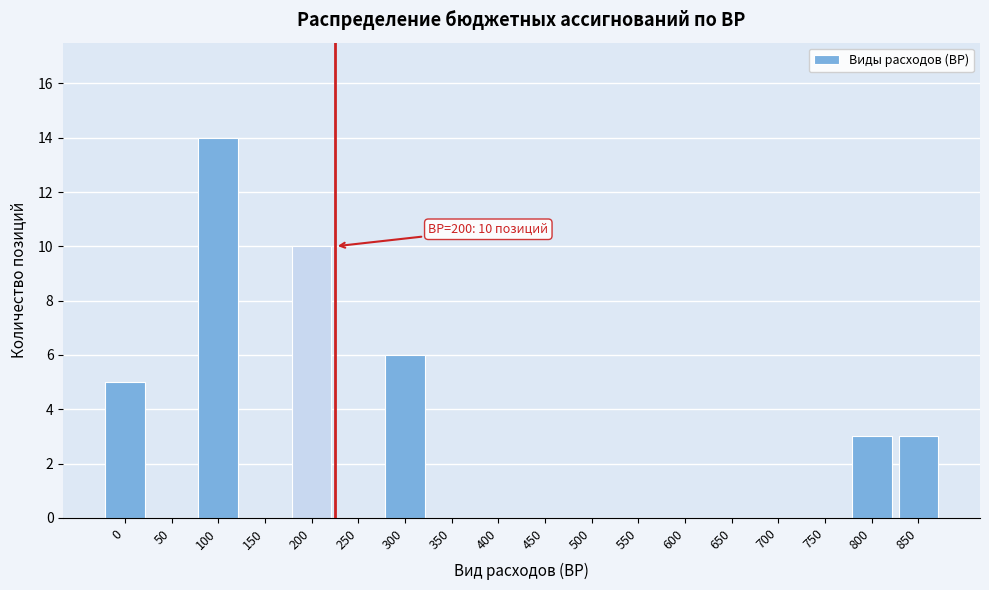

Reading left to right, what are all the values shown in this chart?

0=5	50=0	100=14	150=0	200=10	250=0	300=6	350=0	400=0	450=0	500=0	550=0	600=0	650=0	700=0	750=0	800=3	850=3